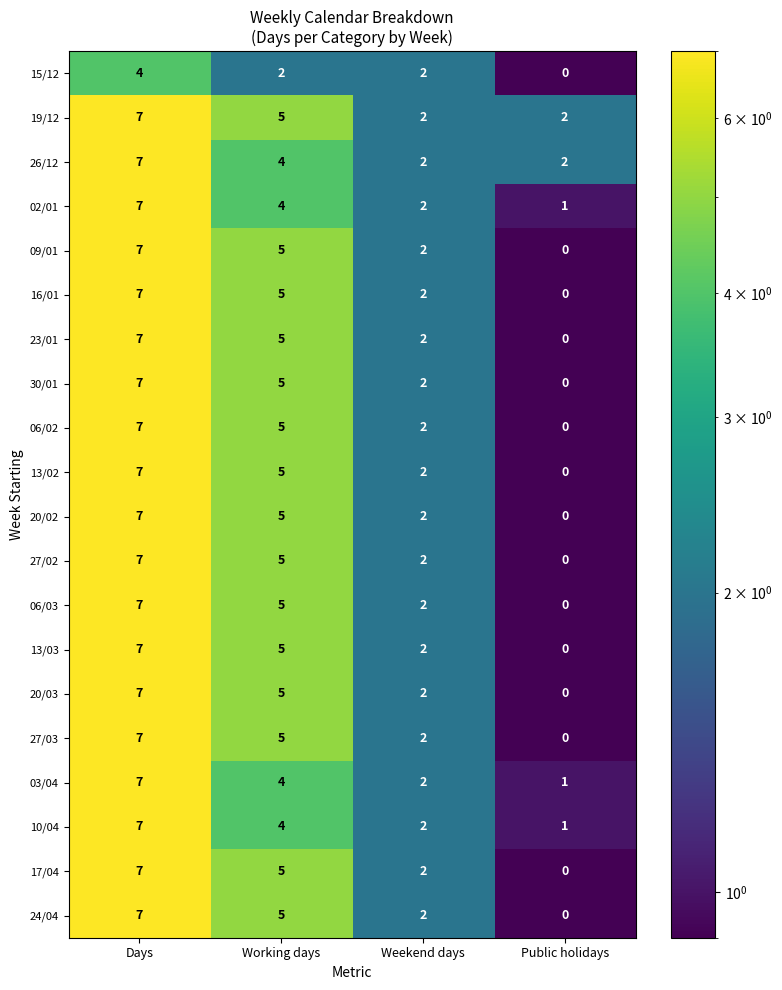

What is the average value of the 27/02 series?

4